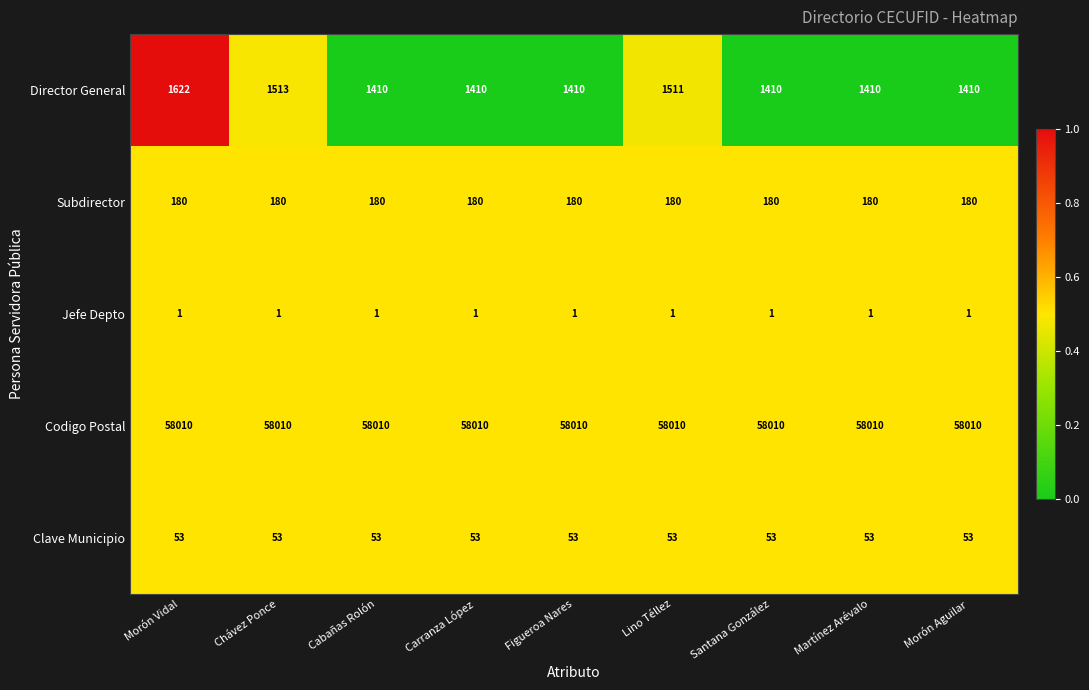

What is the total value across all series at Morón Aguilar?

59654